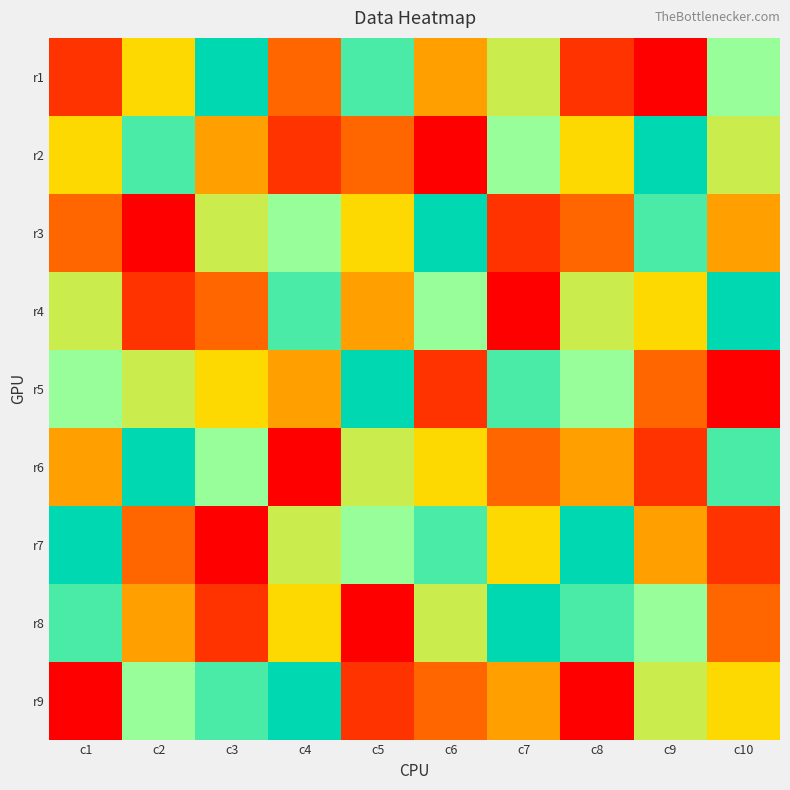

What is the maximum value shown in the chart?

9